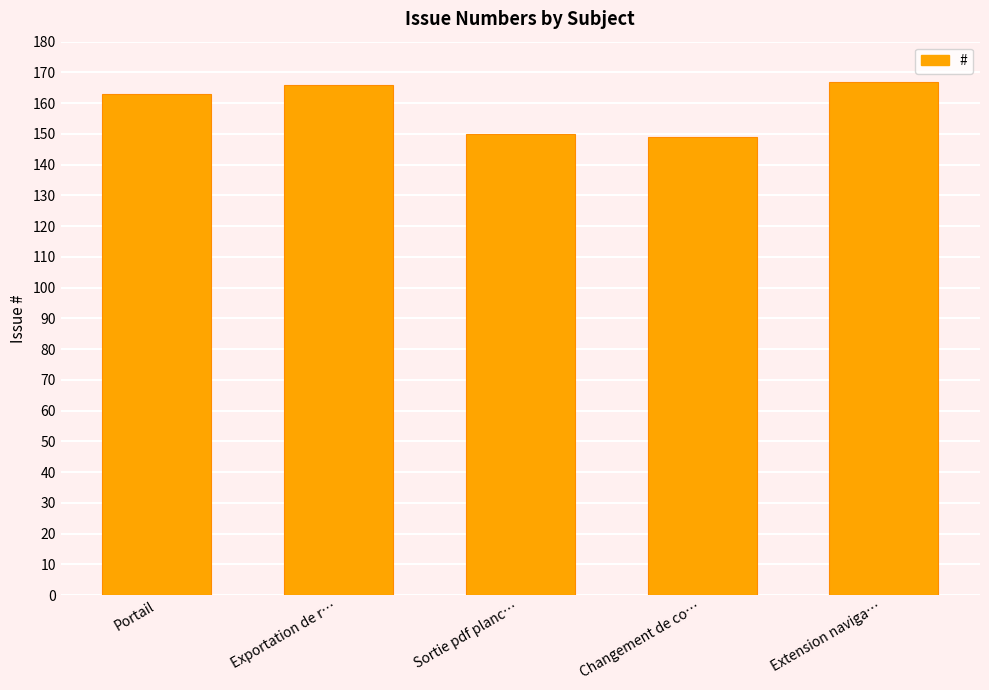

What is the sum of the values at Exportation de r… and Portail?

329